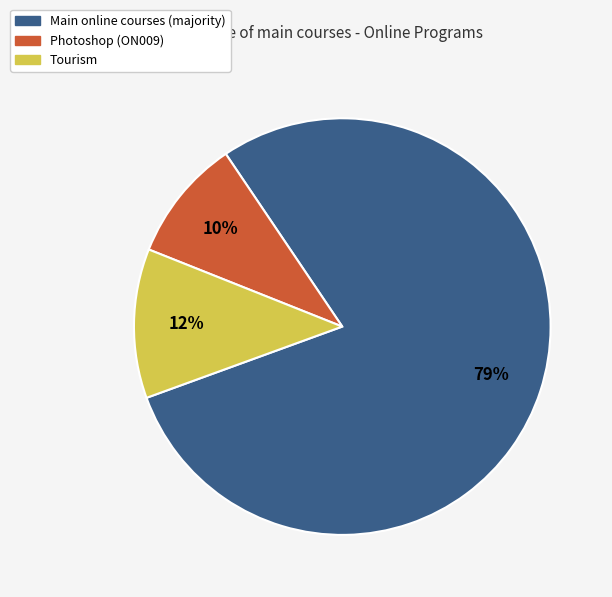

Does any single category account for the majority?

Yes